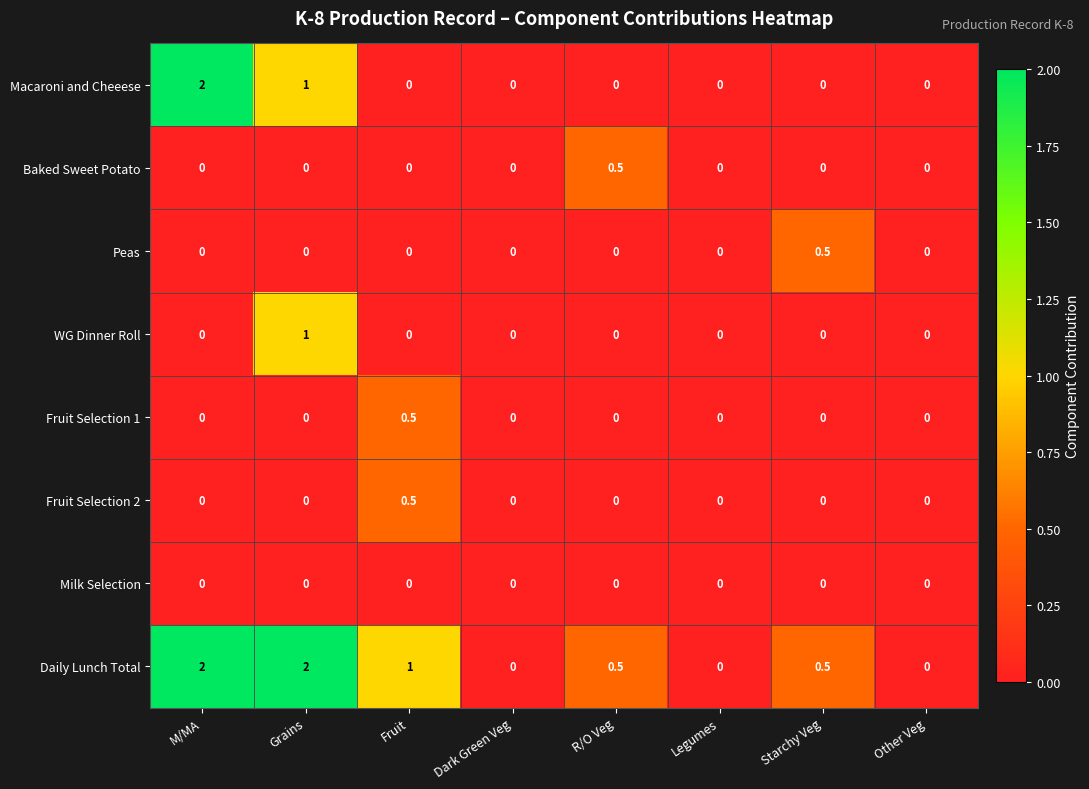

How many Fruit Selection 2 values are between 0 and 1?

8